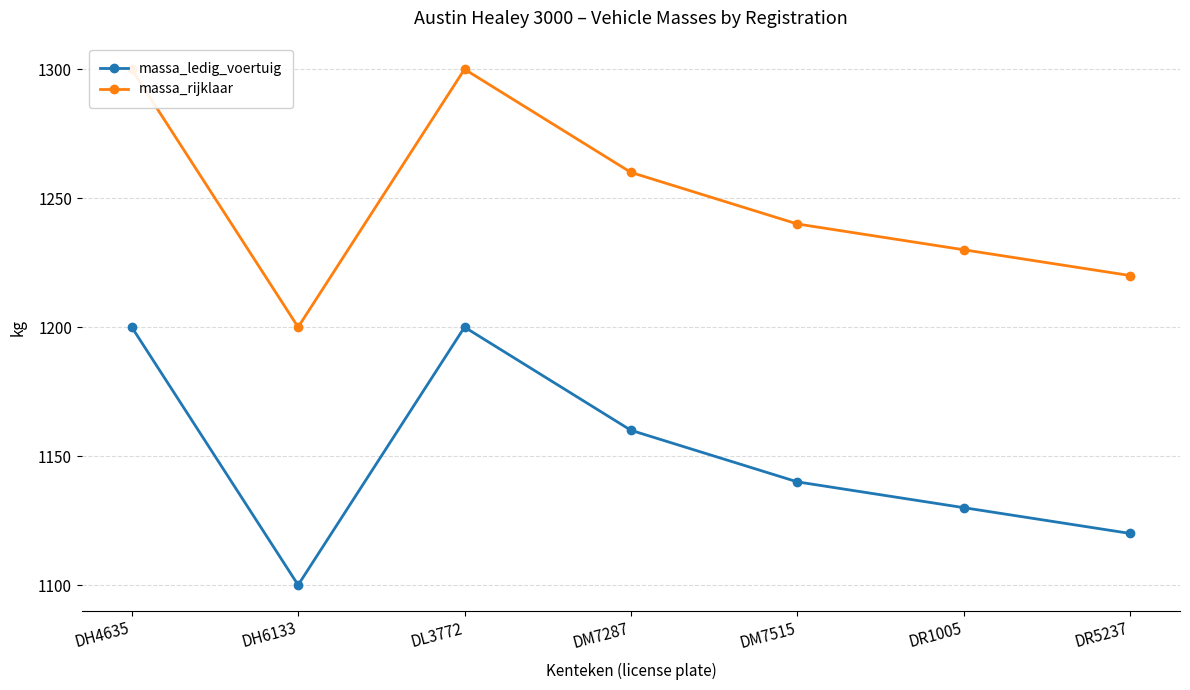

True or false: massa_rijklaar and massa_ledig_voertuig cross at least once.

False